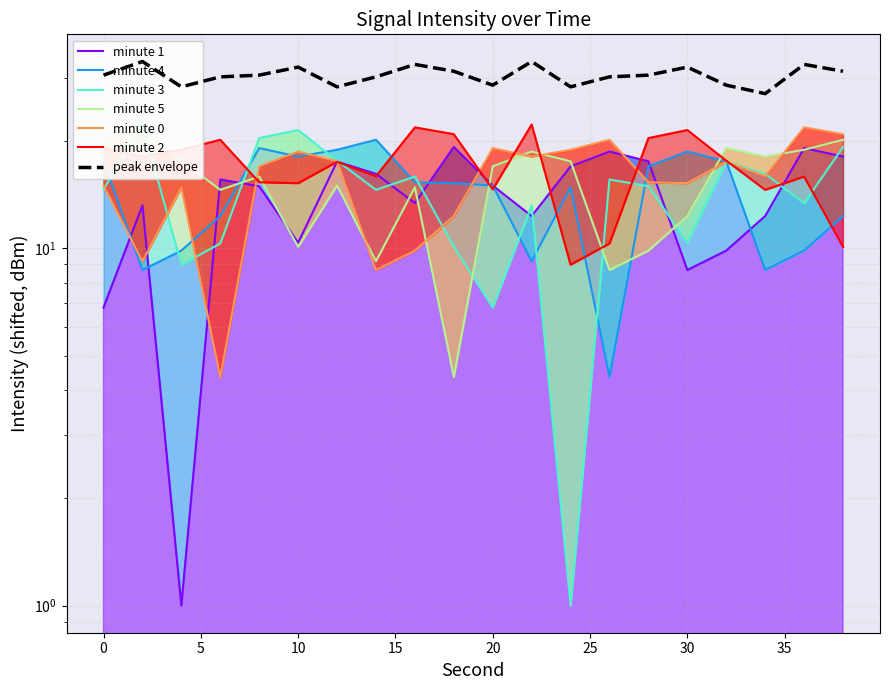

Which category has the lowest value across all series?

4